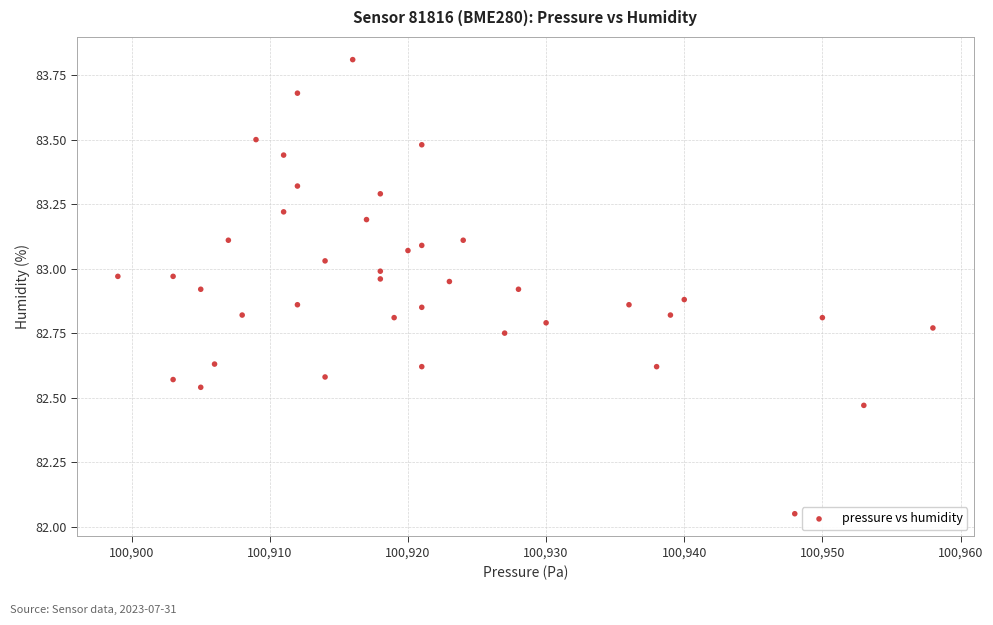

What is the range of Y values (max minus min)?

1.8